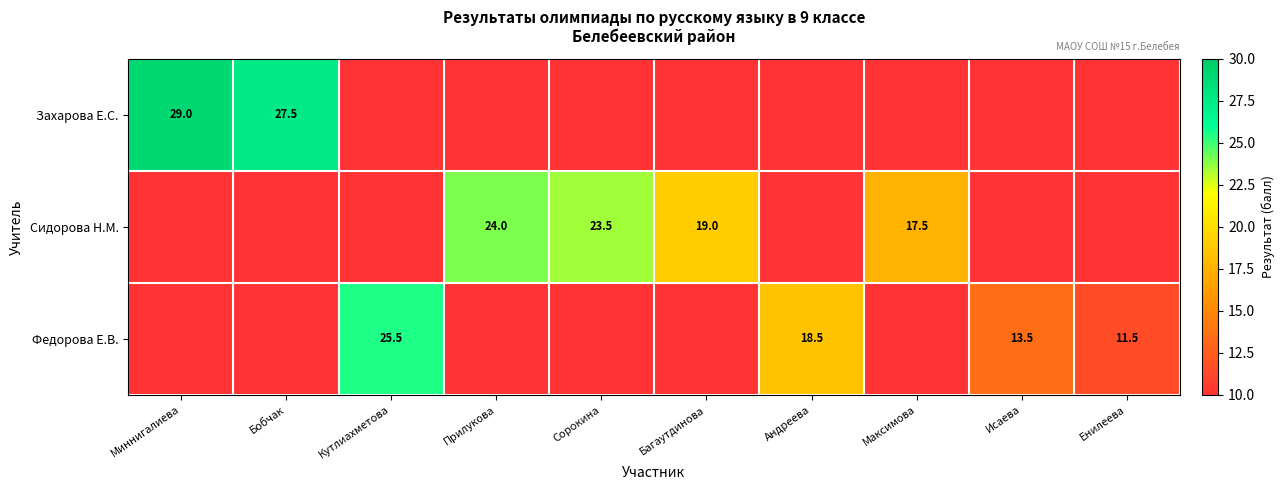

What is the spread (max minus min) of values at Максимова?

18.5